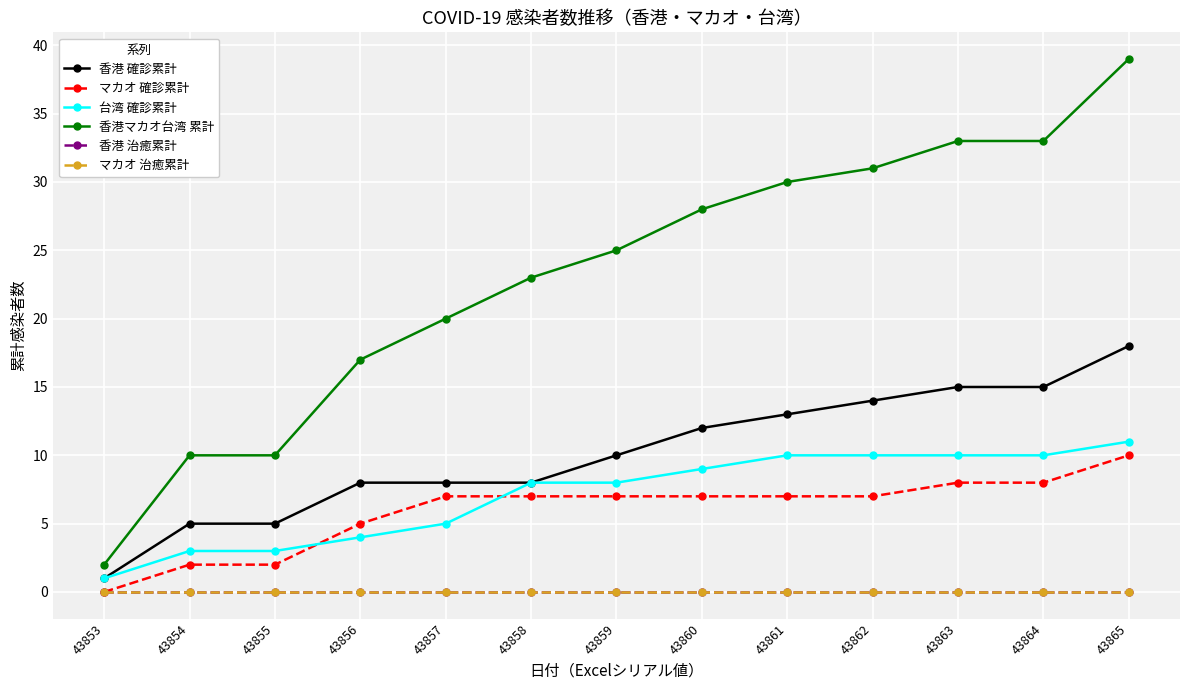

Is this an area chart (filled region under the line)?

No